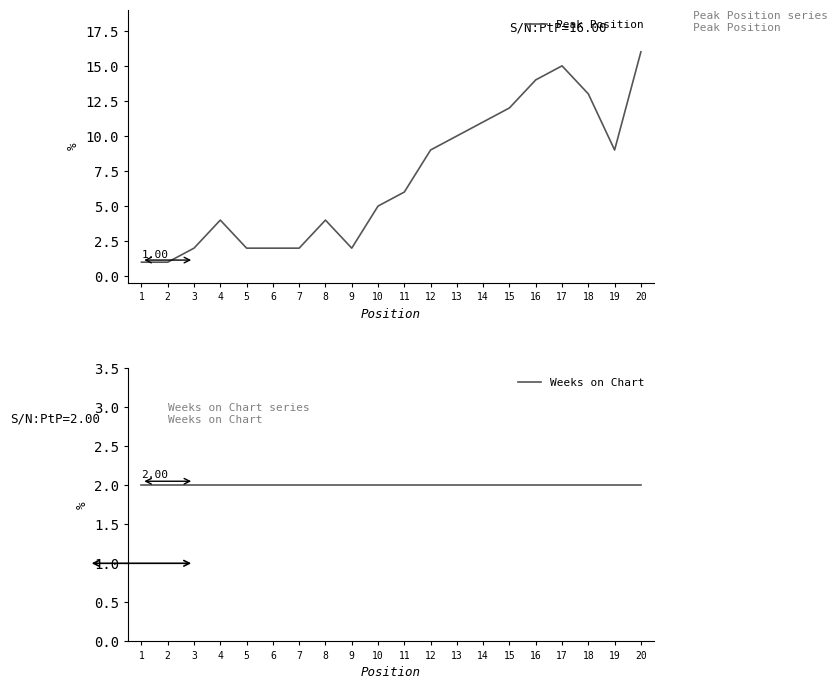

Rank the series by their average value, from highest to lowest.

Peak Position, Weeks on Chart